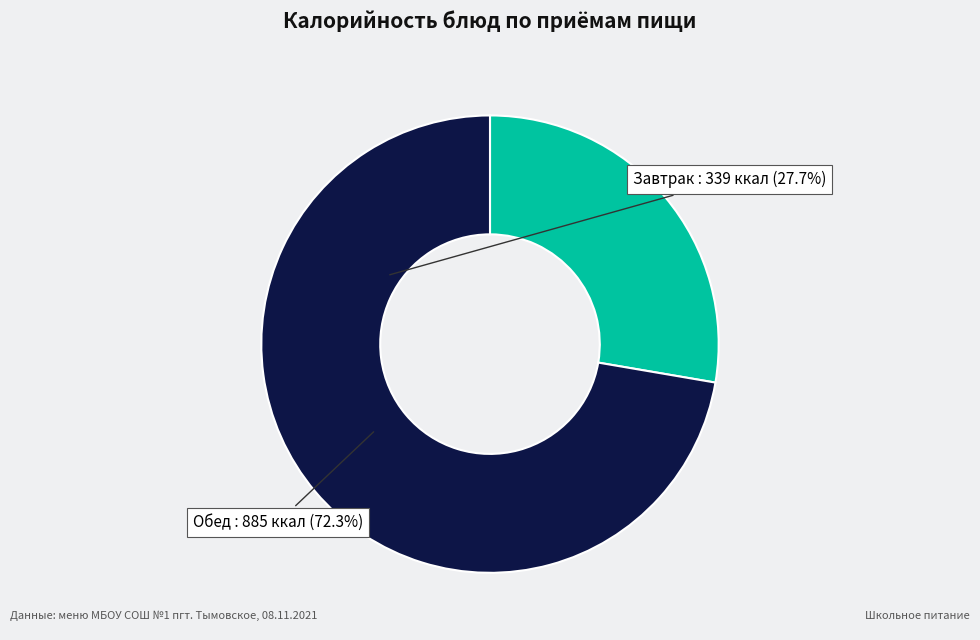

How many slices are in this pie chart?

2